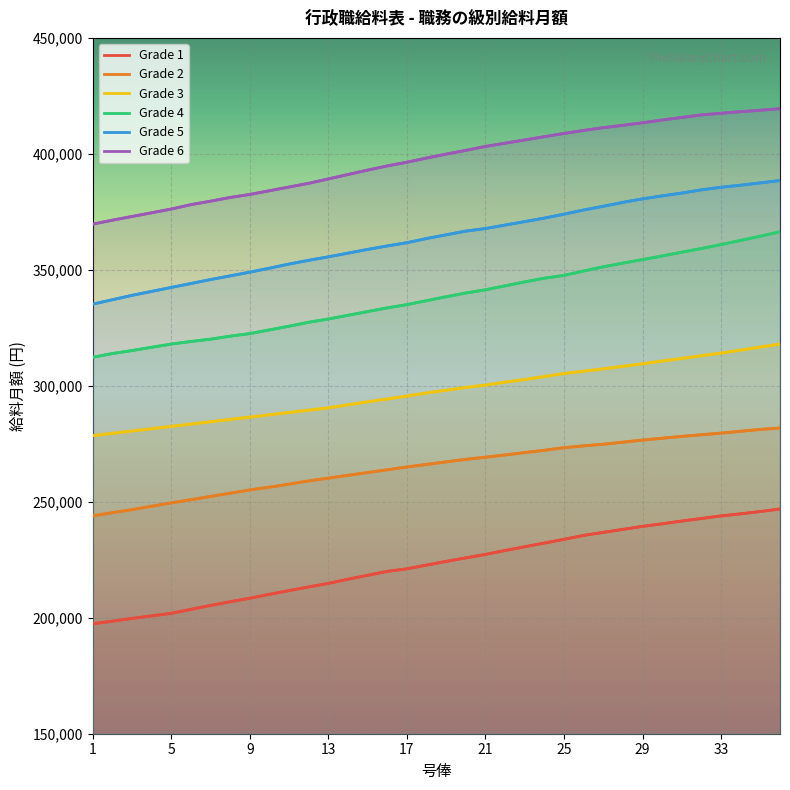

What is the difference between the maximum and minimum values in the Grade 2 series?

37900